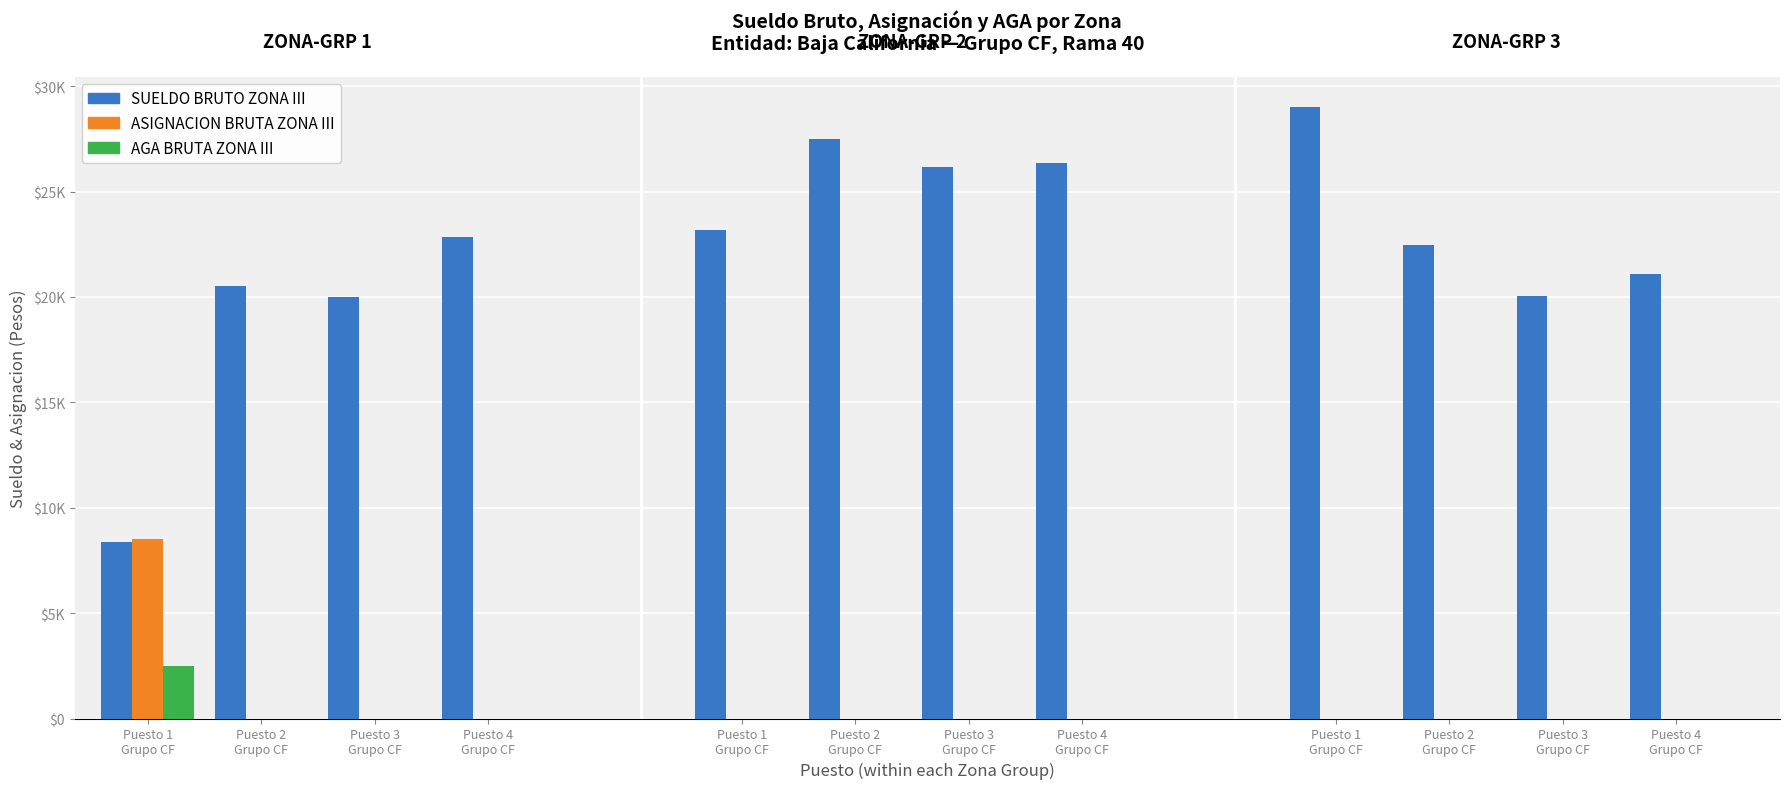

Which series changed the most between 2 and 3?

SUELDO BRUTO MENSUAL ZONA III